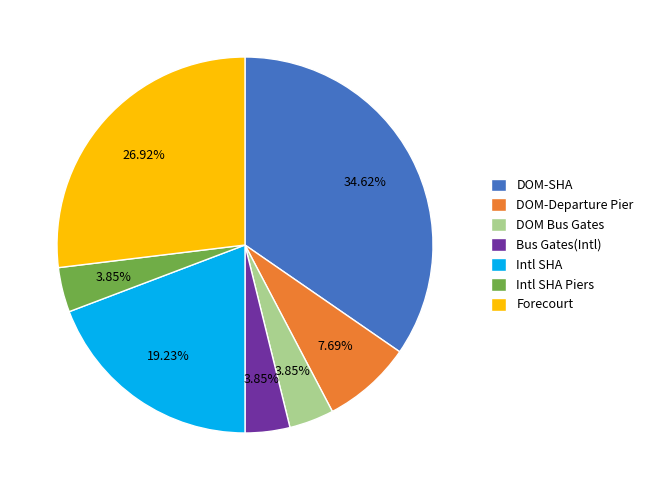

Does any single category account for the majority?

No